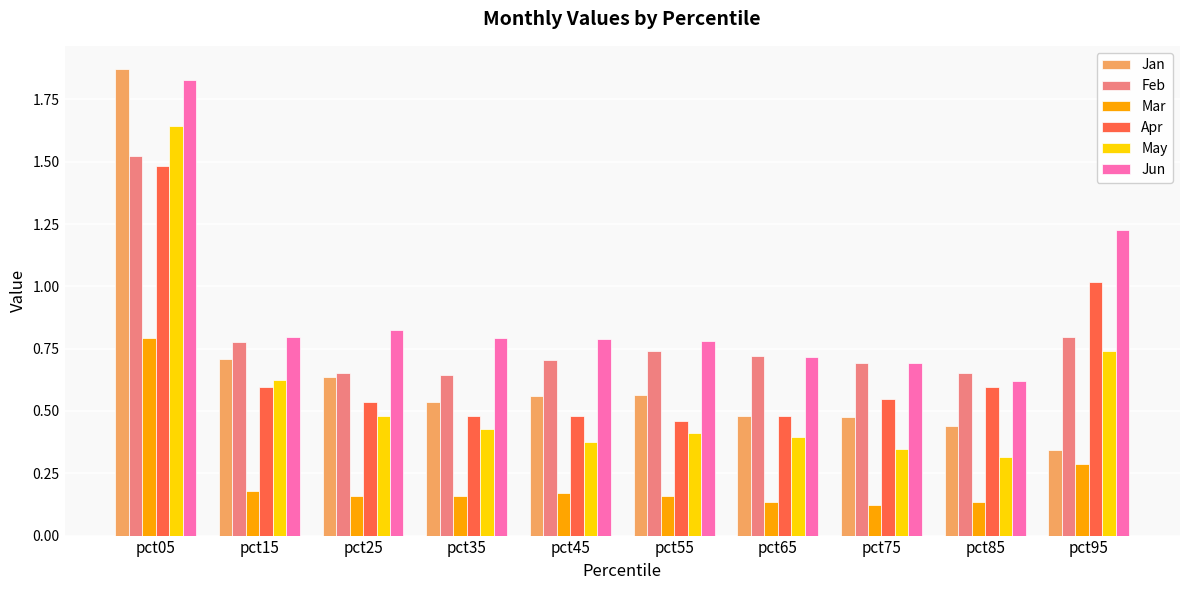

At which label does Jan reach its peak?

pct05